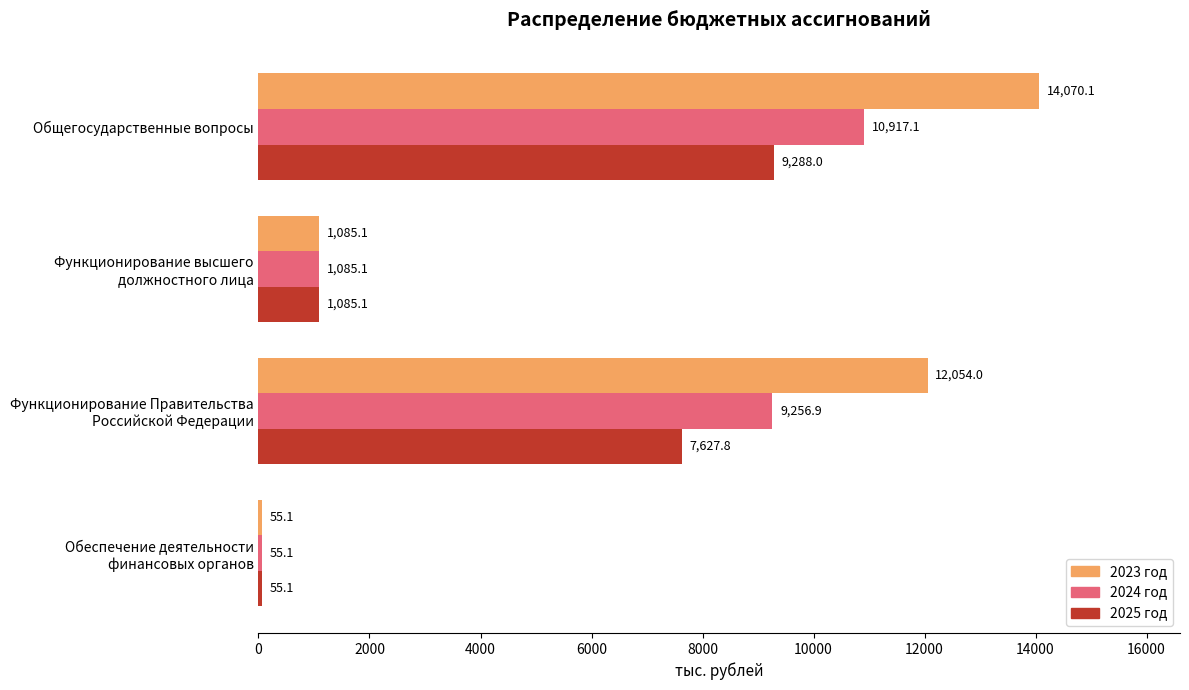

Is it true that 2024 год equals 10917.1 at Общегосударственные вопросы?

True